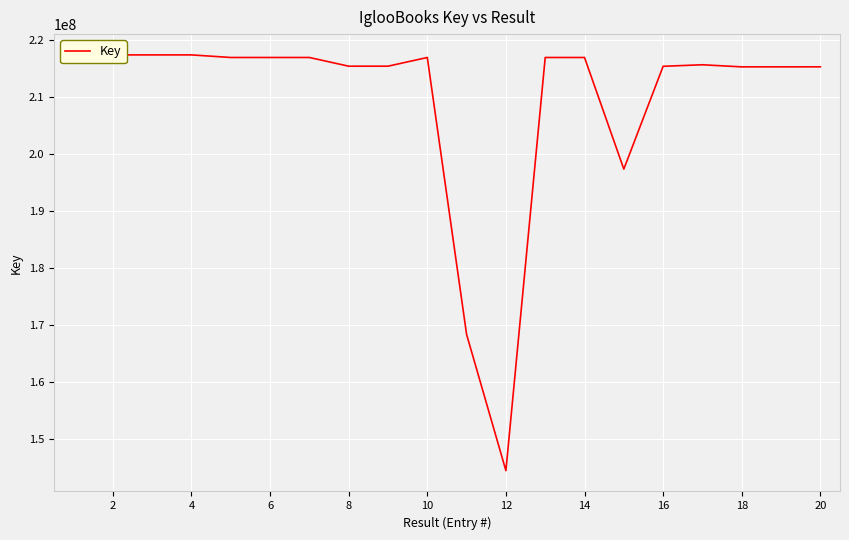

What is the smallest value displayed?

144534903